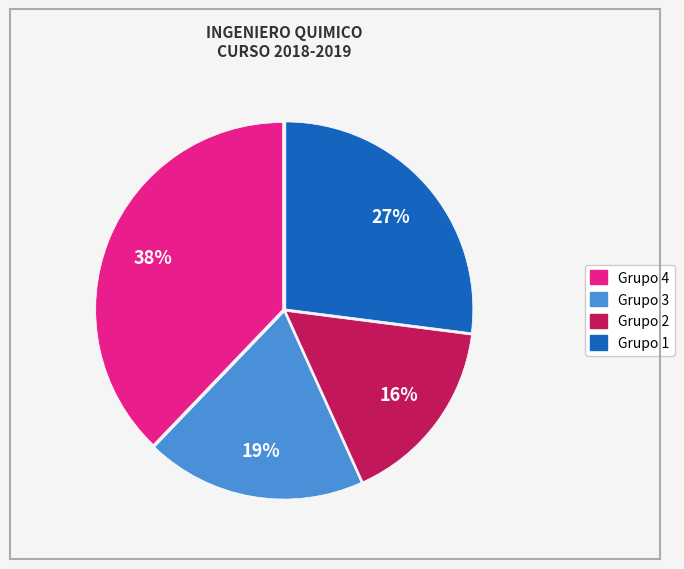

To the nearest percent, what percentage of the pie is Grupo 2?

16%